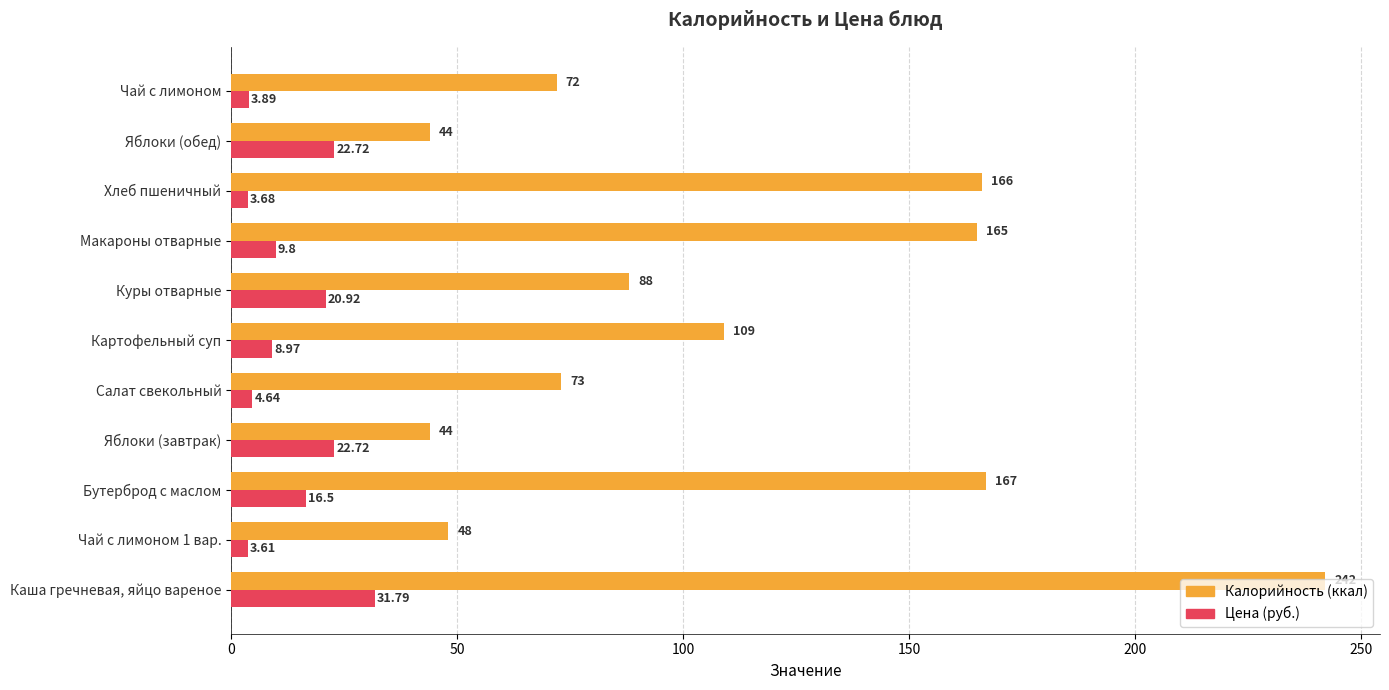

Which category has the highest value across all series?

Каша гречневая, яйцо вареное